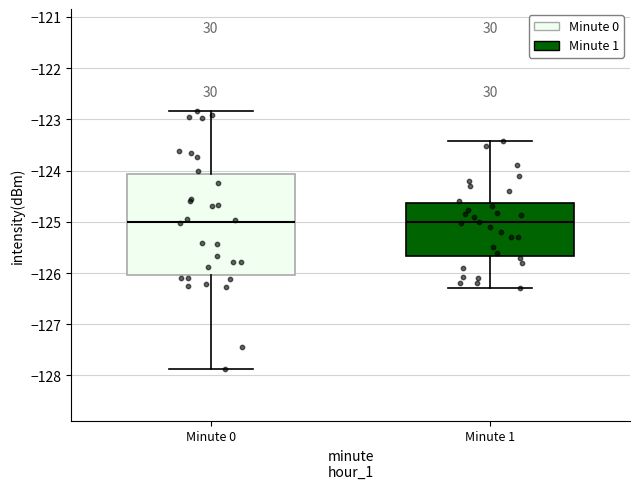

Reading left to right, transcribe this box plot: for each box, give where its median line is, the range the box spans, and where its two whiskers end, as read against the y-axis. The values are not printed on the chart, so give them approximately, as read against the axis.

Minute 0: median -125.0, box -126.0 to -124.1, whiskers -127.9 to -122.8
Minute 1: median -125.0, box -125.7 to -124.6, whiskers -126.3 to -123.4